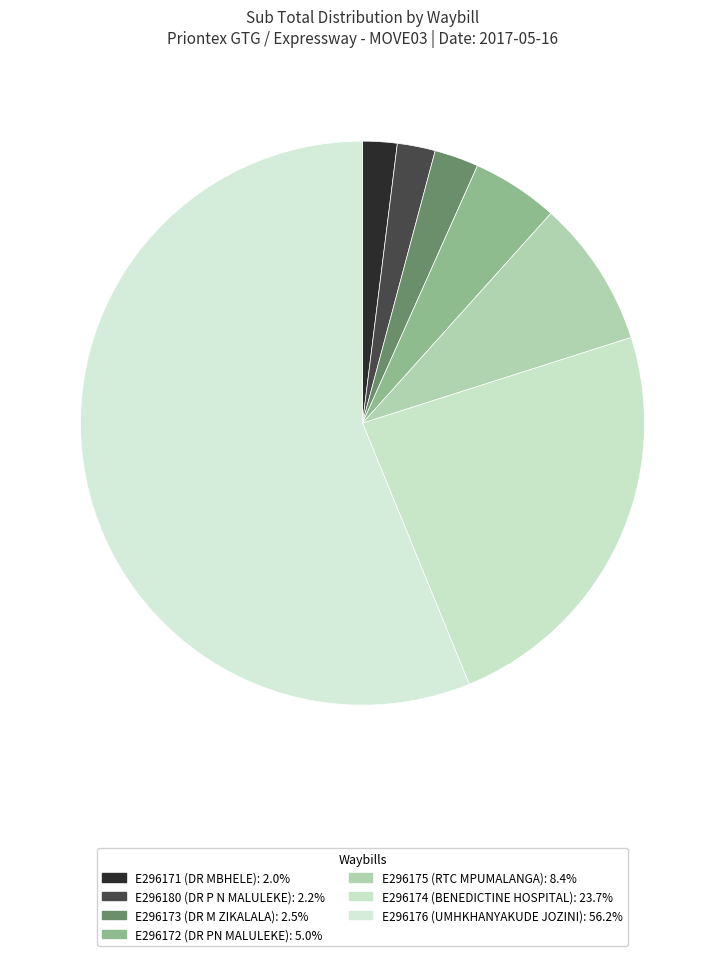

Rank the categories by value from lowest to highest.

E296171, E296180, E296173, E296172, E296175, E296174, E296176